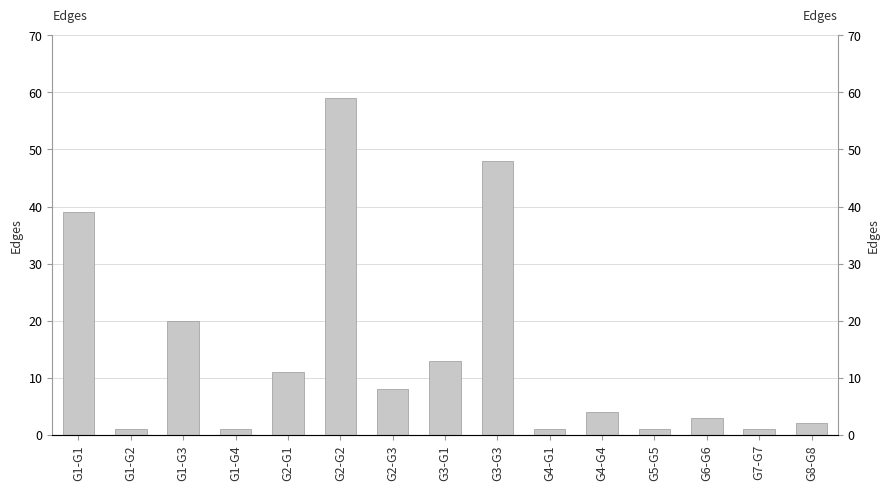

Reading left to right, extract all data points from this chart.

39	1	20	1	11	59	8	13	48	1	4	1	3	1	2